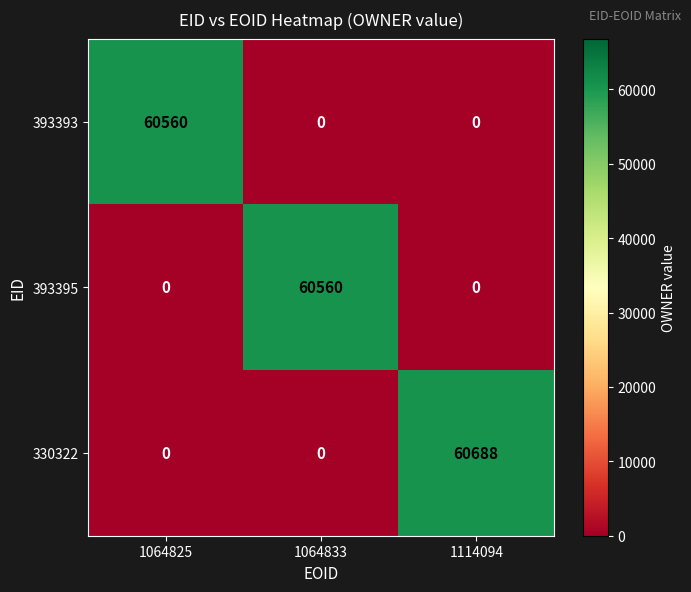

Count the 393393 values in the range 0 to 60560.

3